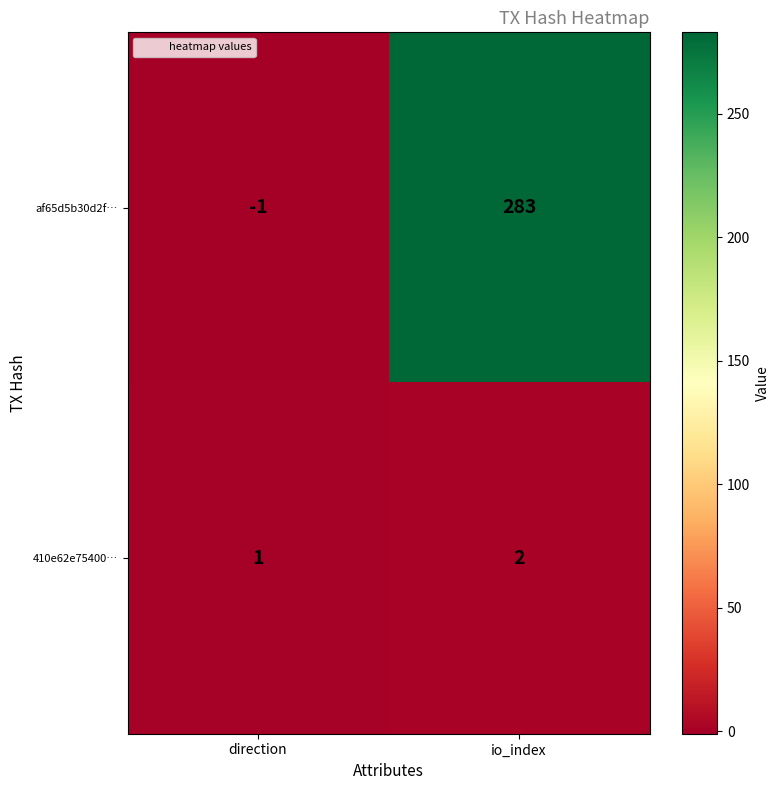

What is the sum of all af65d5b30d2f… values?

282